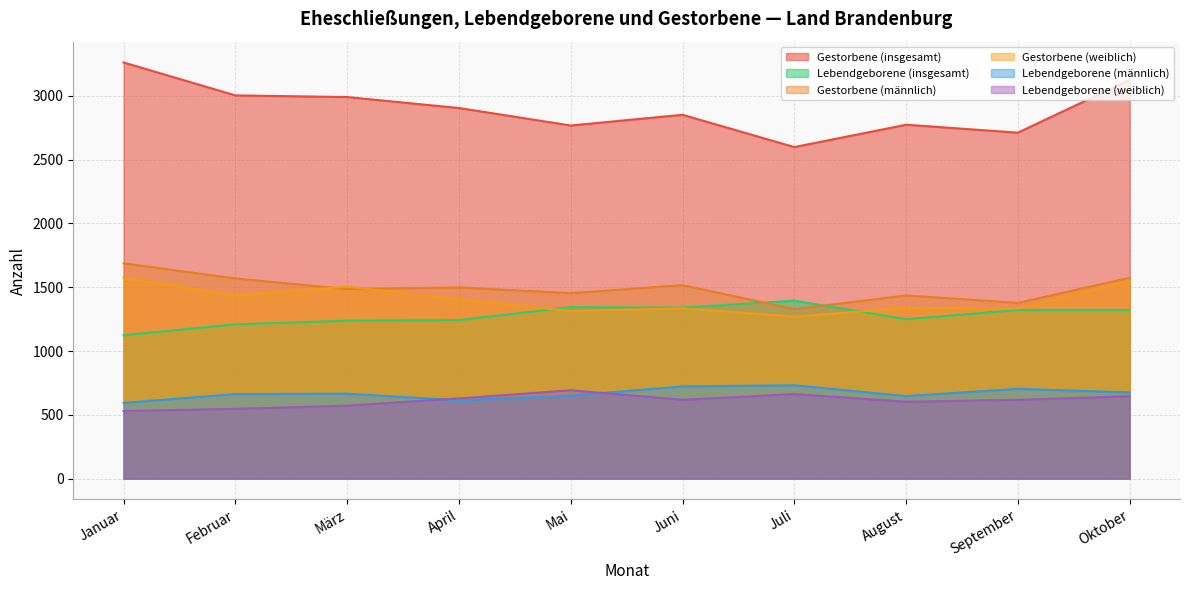

True or false: Lebendgeborene (insgesamt) has a value of 1641 at März.

False